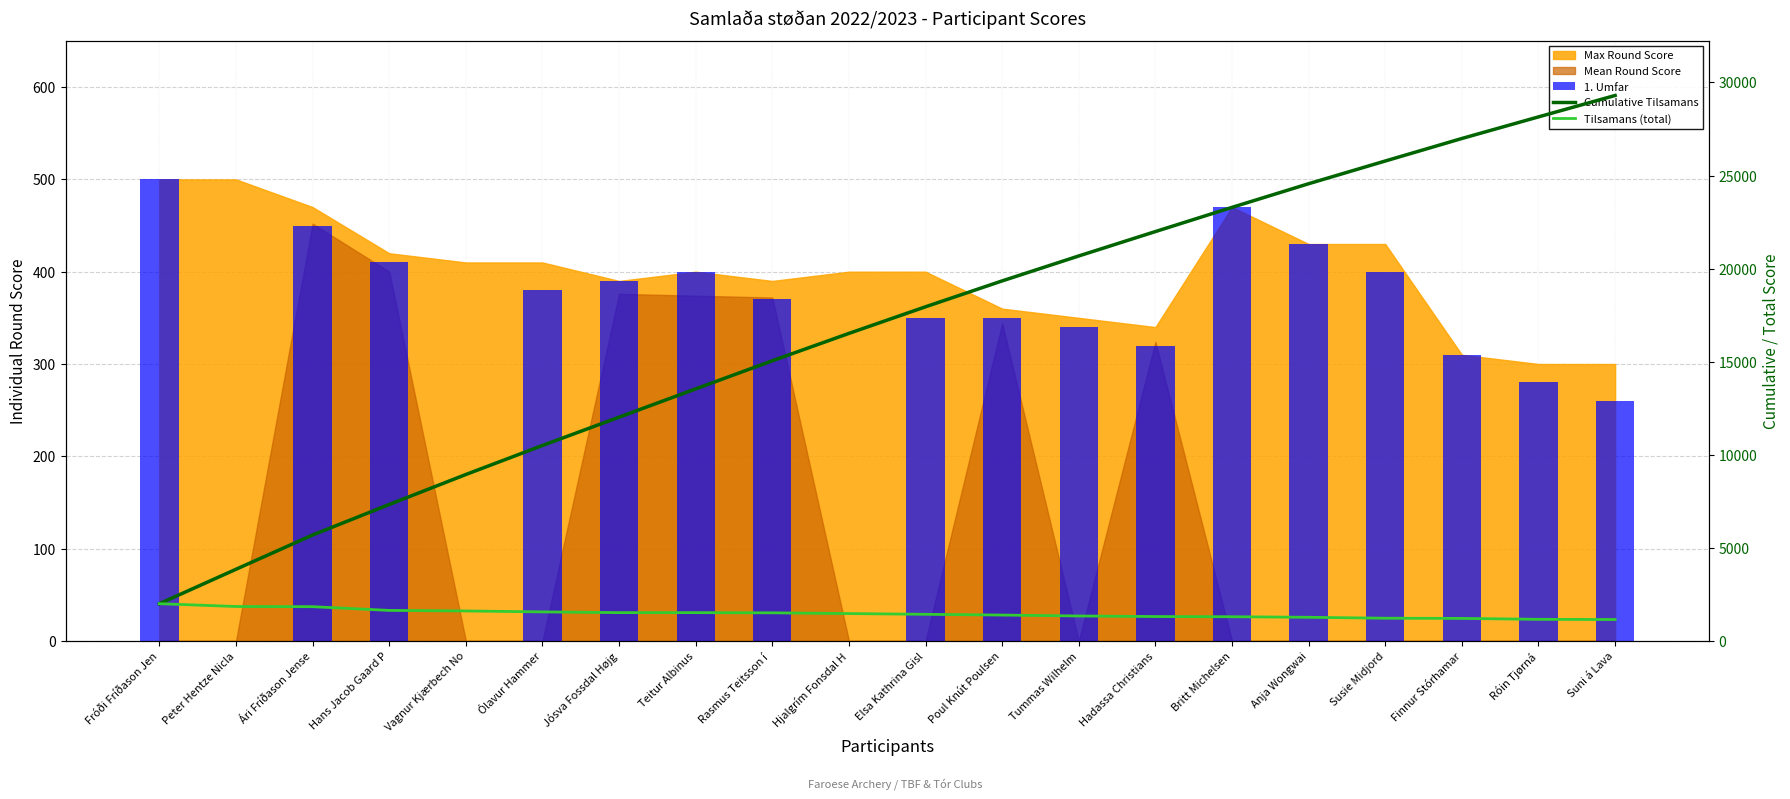

Rank the categories by Cumulative Tilsamans value from highest to lowest.

Suni á Lava, Róin Tjørná, Finnur Stórhamar, Susie Midjord, Anja Wongwai, Britt Michelsen, Hadassa Christians, Tummas Wilhelm, Poul Knút Poulsen, Elsa Kathrina Gisl, Hjalgrím Fonsdal H, Rasmus Teitsson í , Teitur Albinus, Jósva Fossdal Højg, Ólavur Hammer, Vagnur Kjærbech No, Hans Jacob Gaard P, Ári Fríðason Jense, Peter Hentze Nicla, Fróði Fríðason Jen